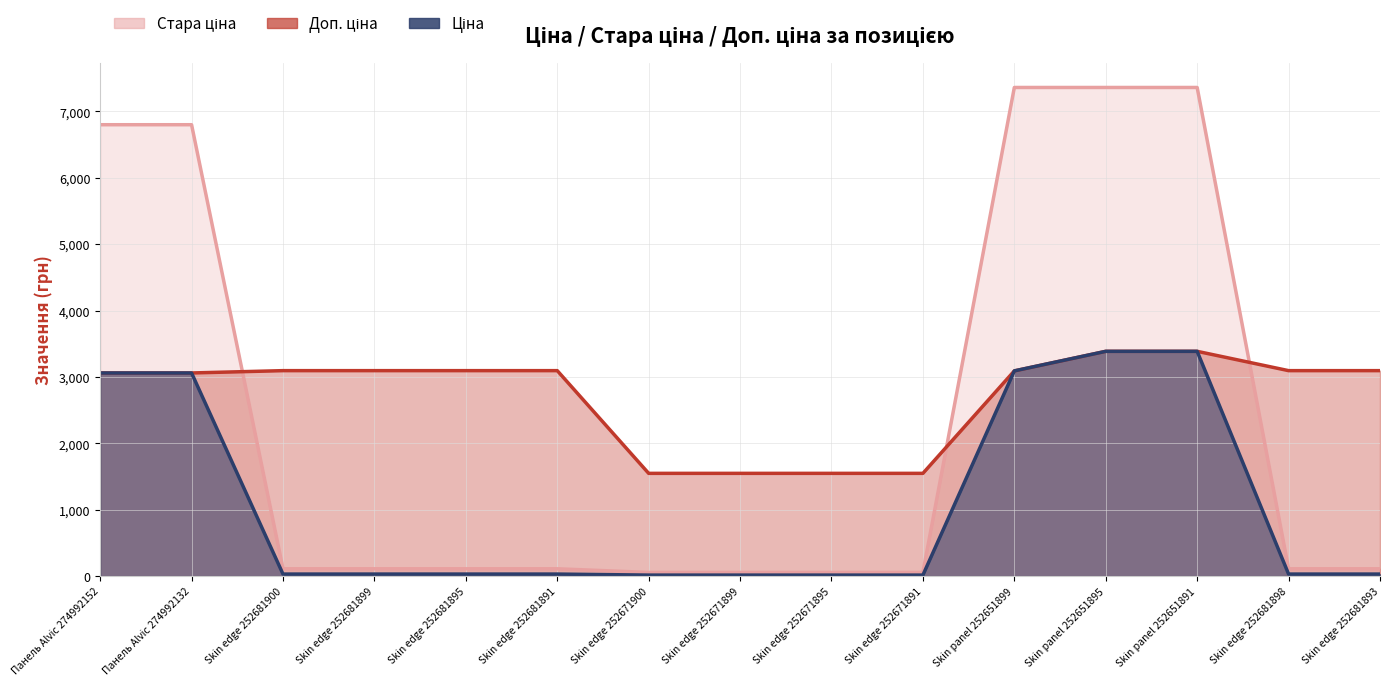

Does the chart have visible grid lines?

Yes